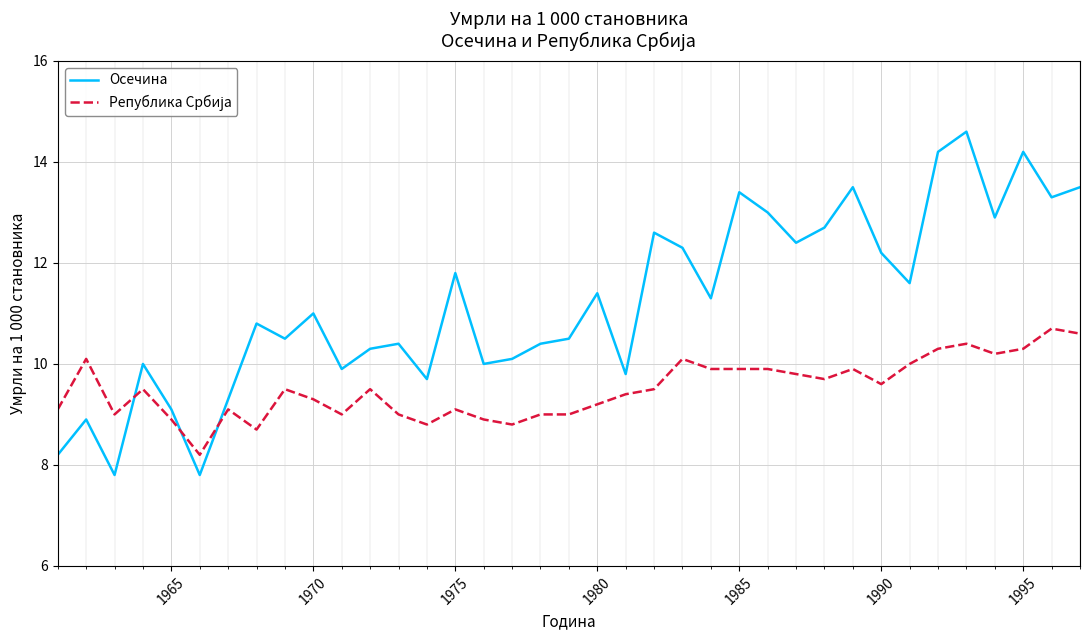

Which series has the largest range (max minus min)?

Осечина